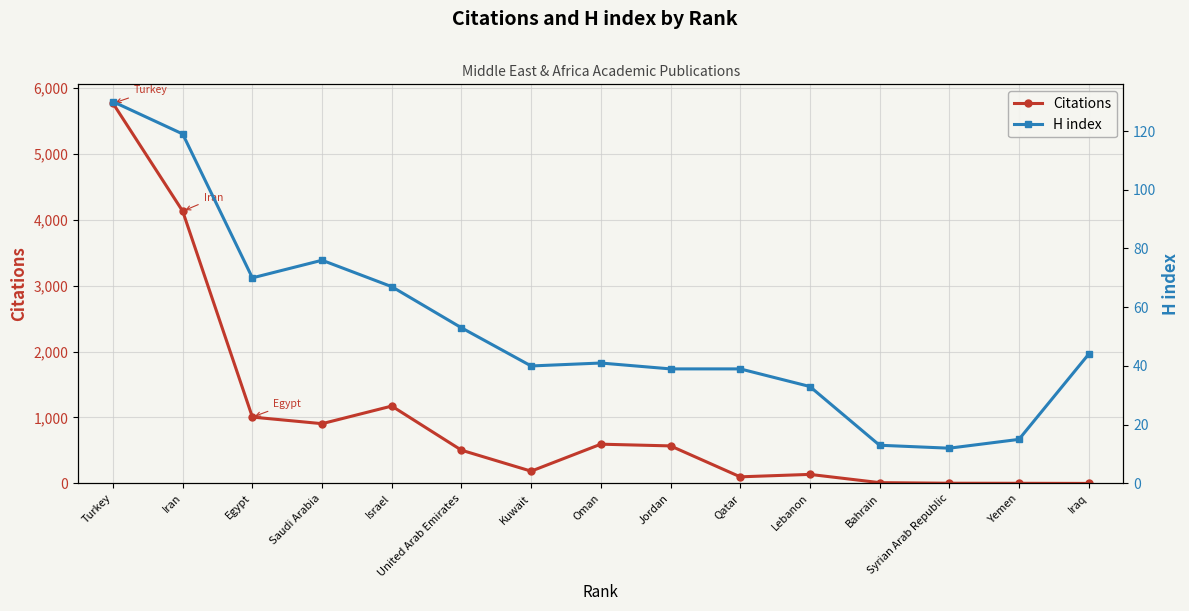

What is the average value of the Citations series?

1006